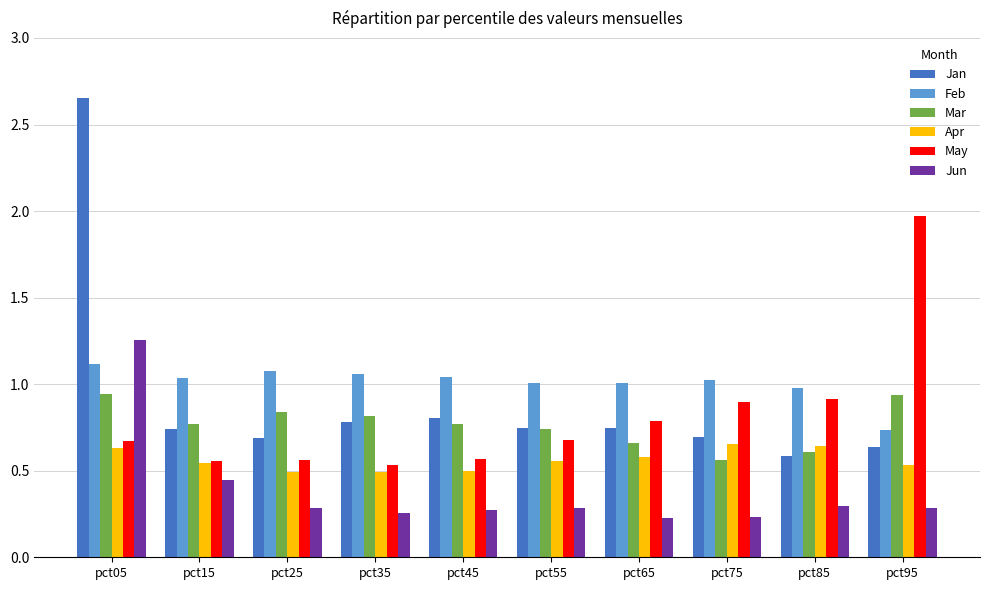

Count the number of categories in the chart.

10